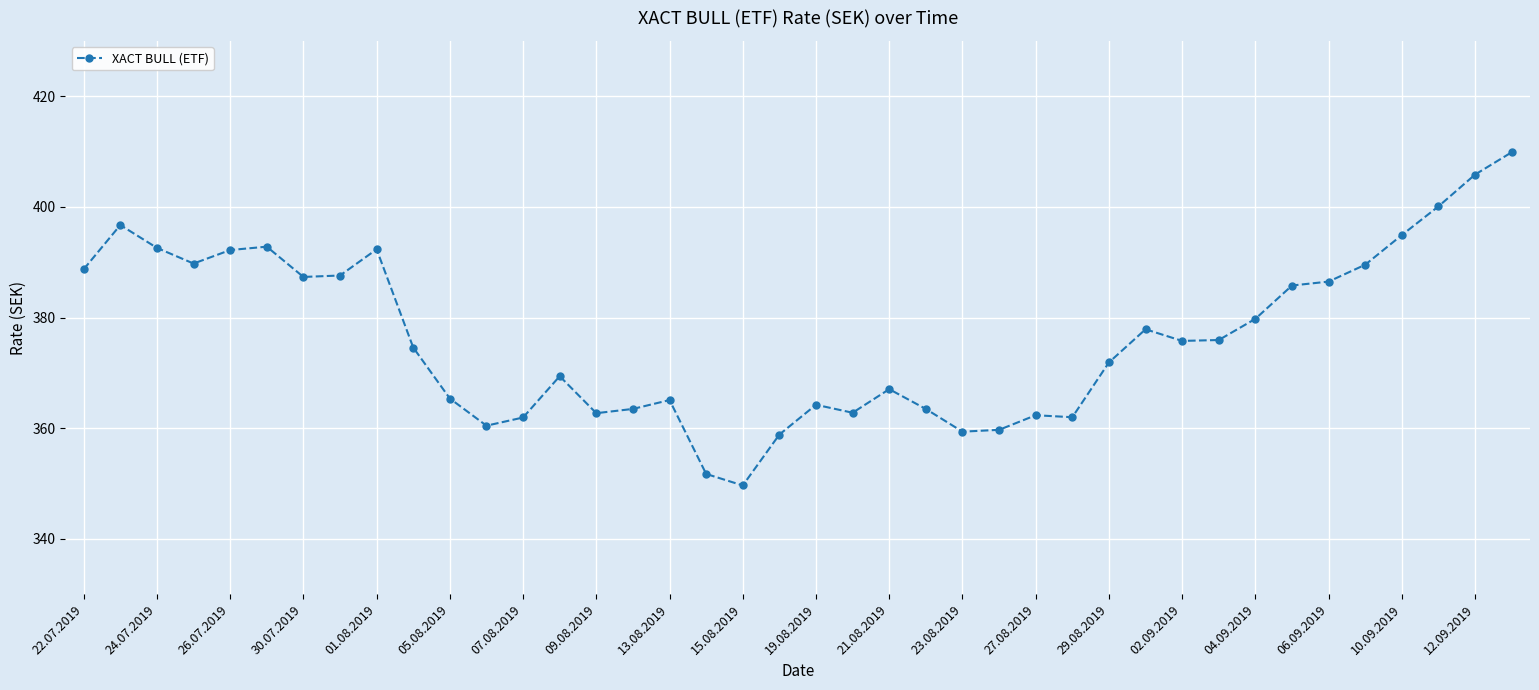

How many lines are shown in the chart?

1